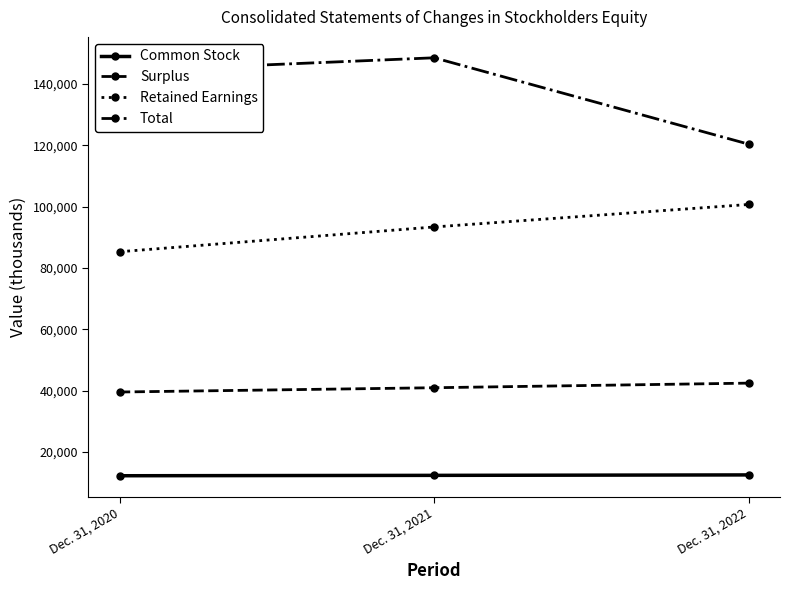

Count the number of data series in this chart.

4